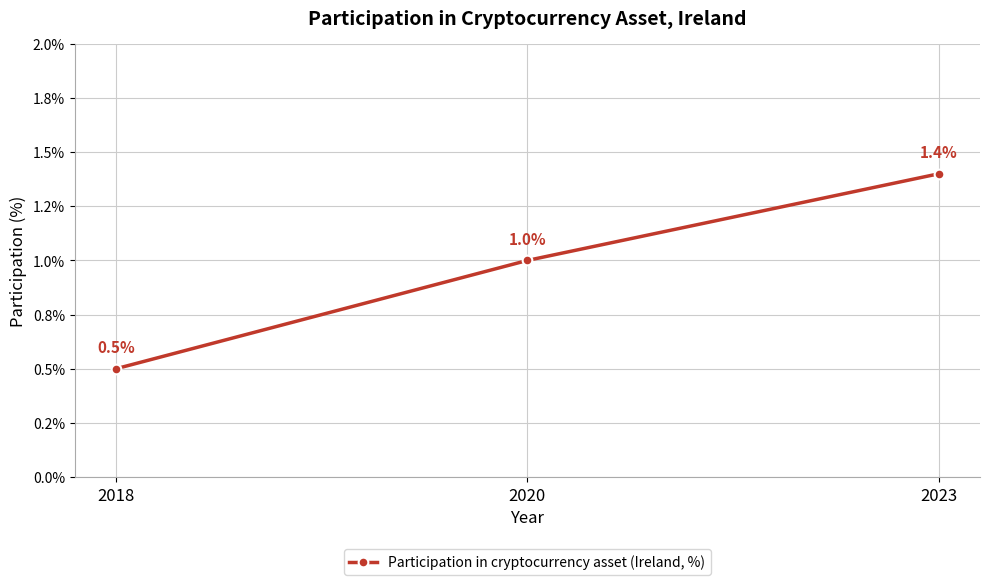

At which label does the data first exceed 1?

2023